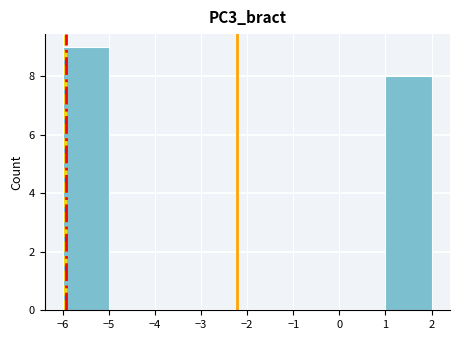

Reading left to right, list every bar in this chart as the range it spans on the x-axis followed by its height. The values are not printed on the chart, so give them approximately, as read against the axis.

-6 to -5: 9
-5 to -4: 0
-4 to -3: 0
-3 to -2: 0
-2 to -1: 0
-1 to 0: 0
0 to 1: 0
1 to 2: 8